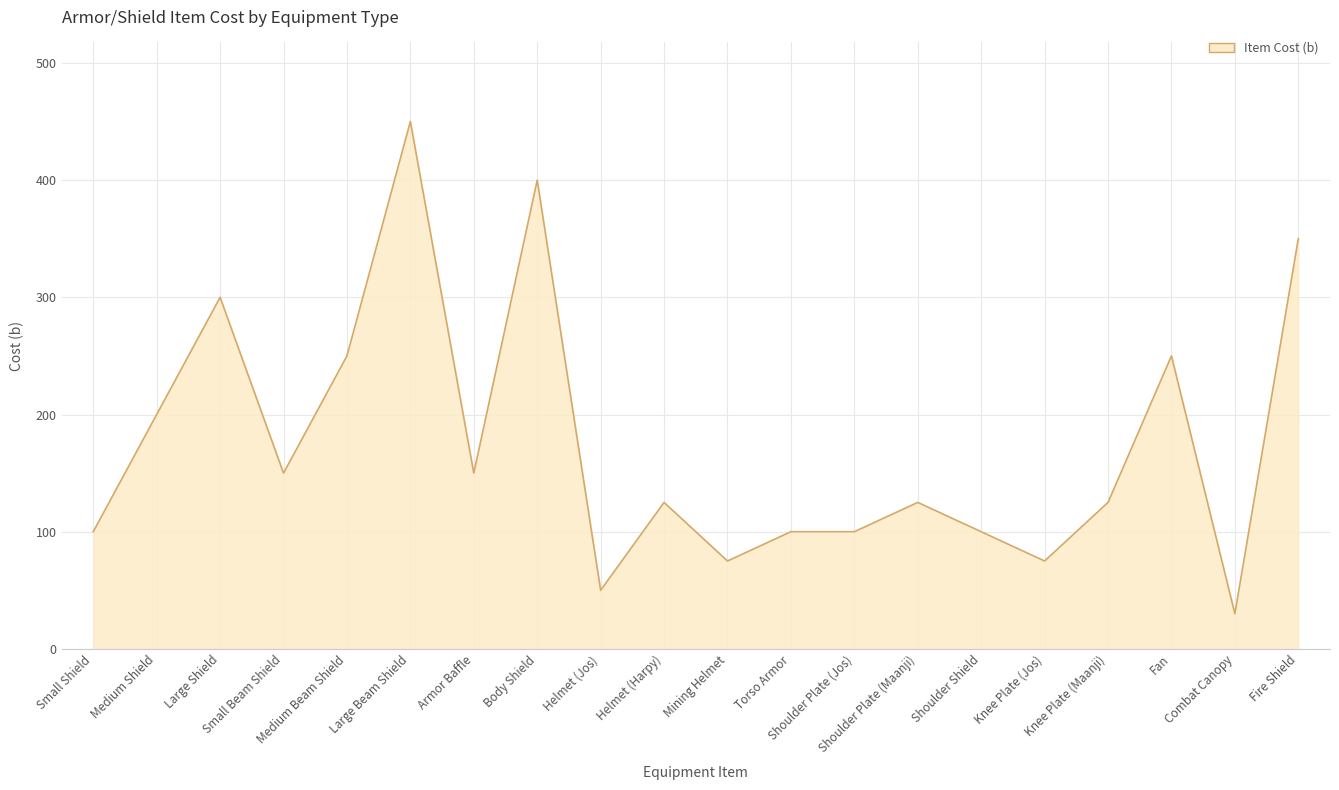

What is the minimum value shown in the chart?

30